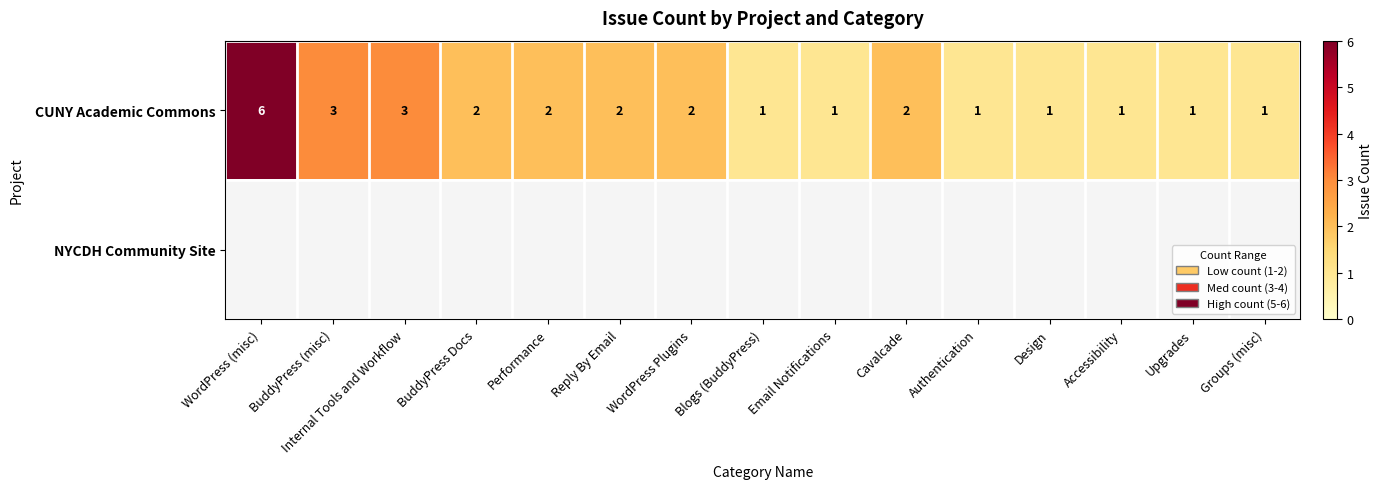

Is it true that CUNY Academic Commons equals 6 at WordPress (misc)?

True